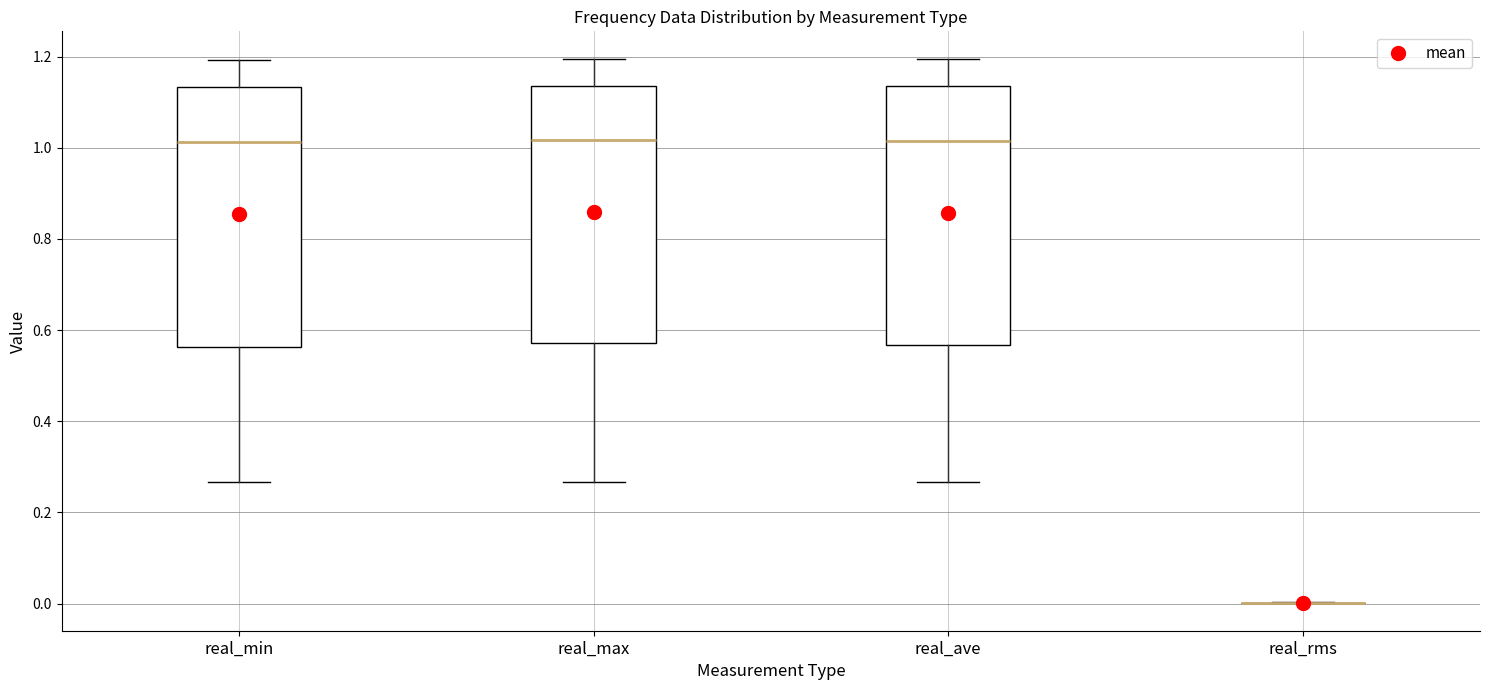

Reading left to right, read every box against the y-axis: the position of its median line, the range the box covers, and the ends of its whiskers. The values are not printed on the chart, so give them approximately, as read against the axis.

real_min: median 1.02, box 0.56 to 1.14, whiskers 0.26 to 1.20
real_max: median 1.02, box 0.58 to 1.14, whiskers 0.26 to 1.20
real_ave: median 1.02, box 0.56 to 1.14, whiskers 0.26 to 1.20
real_rms: box collapsed to a line at 0.00, whiskers 0.00 to 0.00